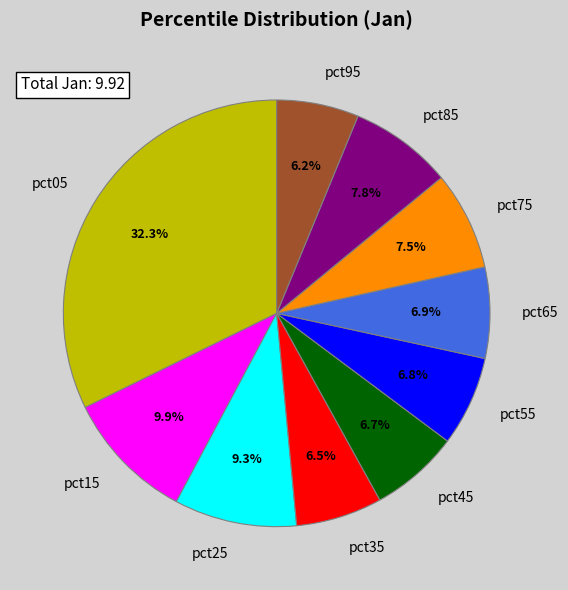

To the nearest percent, what is the difference between the pct45 and pct95 slice percentages?

1%